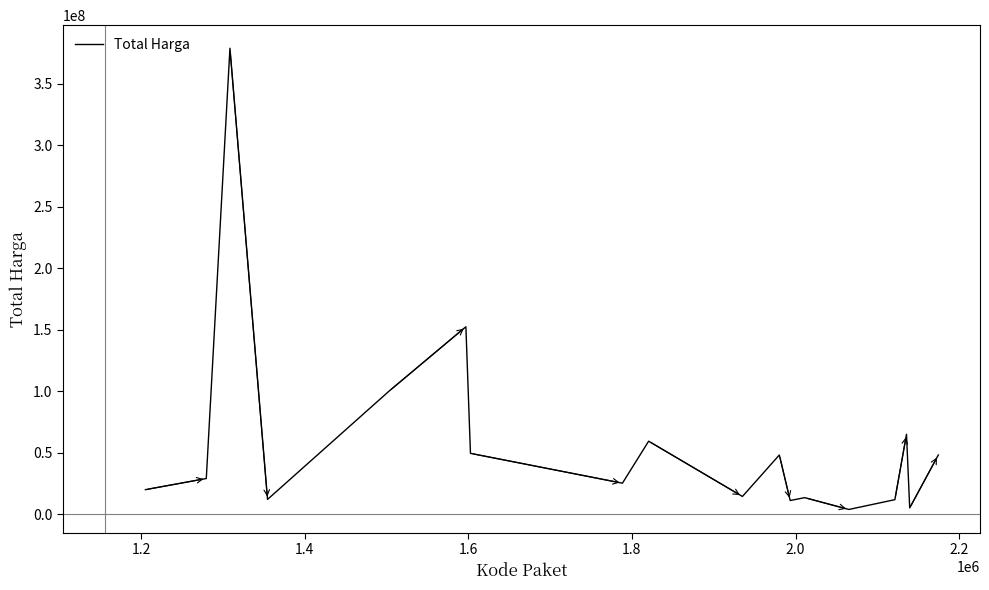

What is the maximum value shown in the chart?

379075000